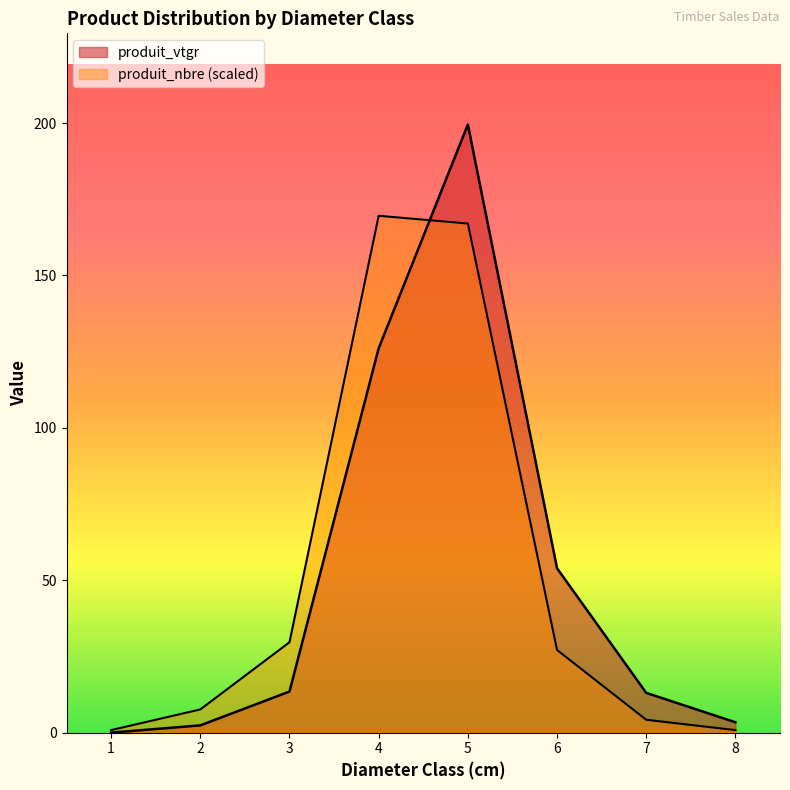

What value does the produit_vtgr series have at 2?

2.4